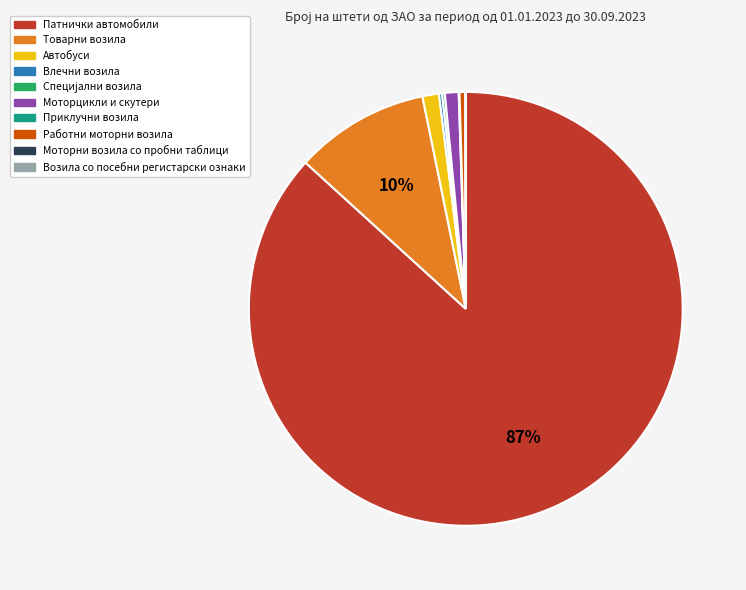

Is it true that Автобуси is 1% of the pie?

True